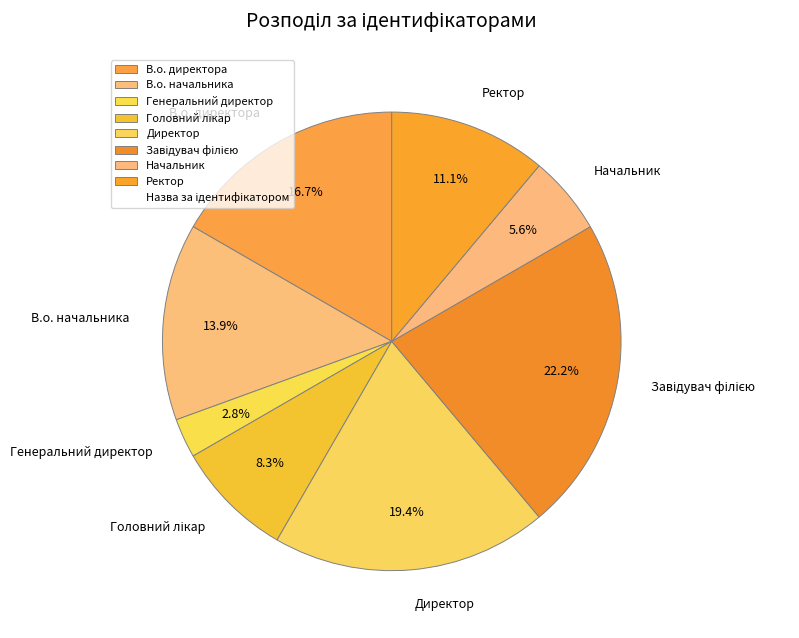

What percentage do В.о. директора and В.о. начальника together represent?

30.6%